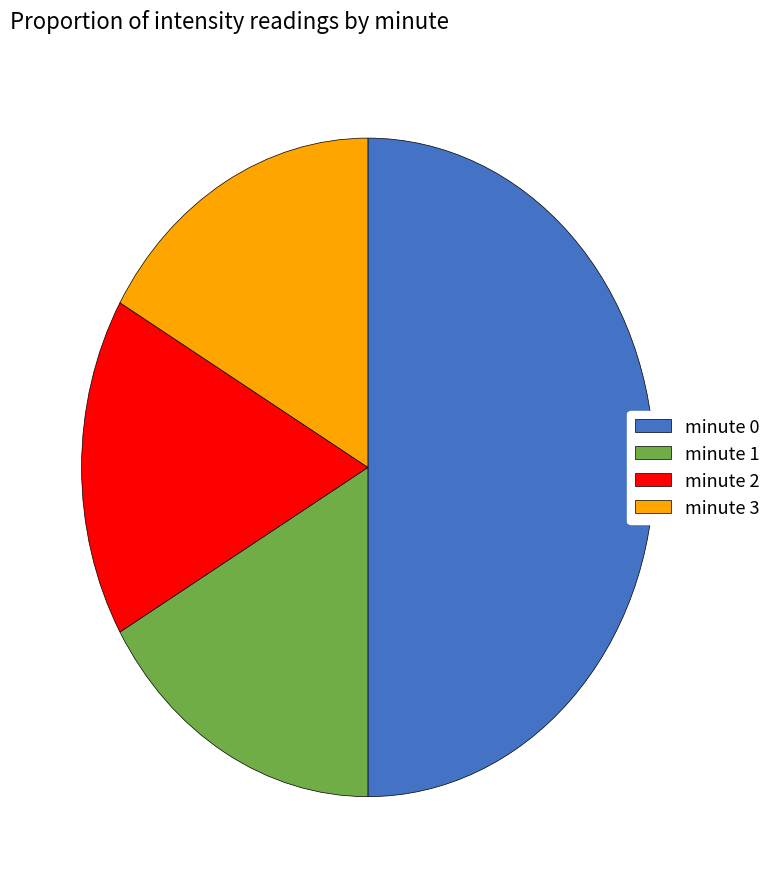

Which category has the biggest portion of the pie?

minute 0